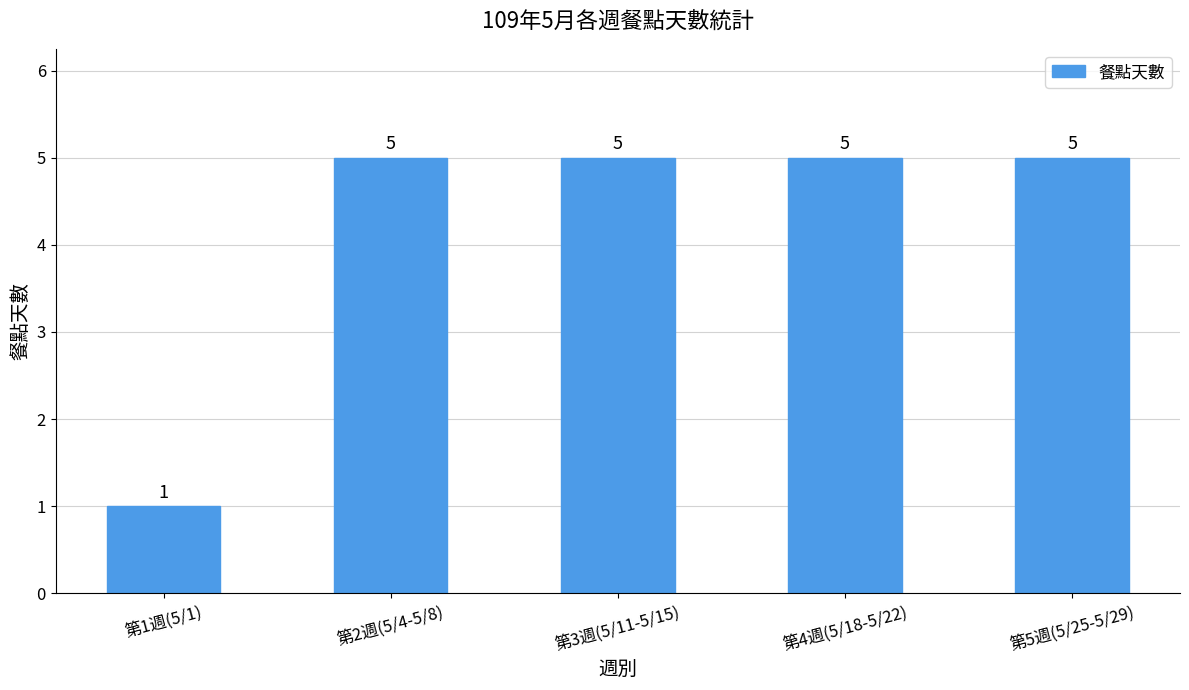

Is it true that the value at 第1週(5/1) is 0?

False